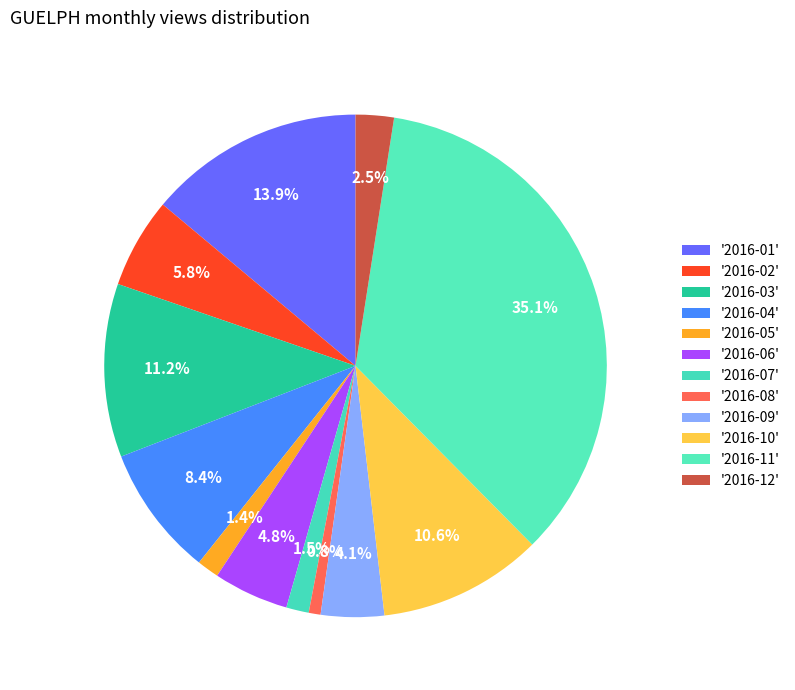

What is the smallest slice in the pie chart?

2016-08